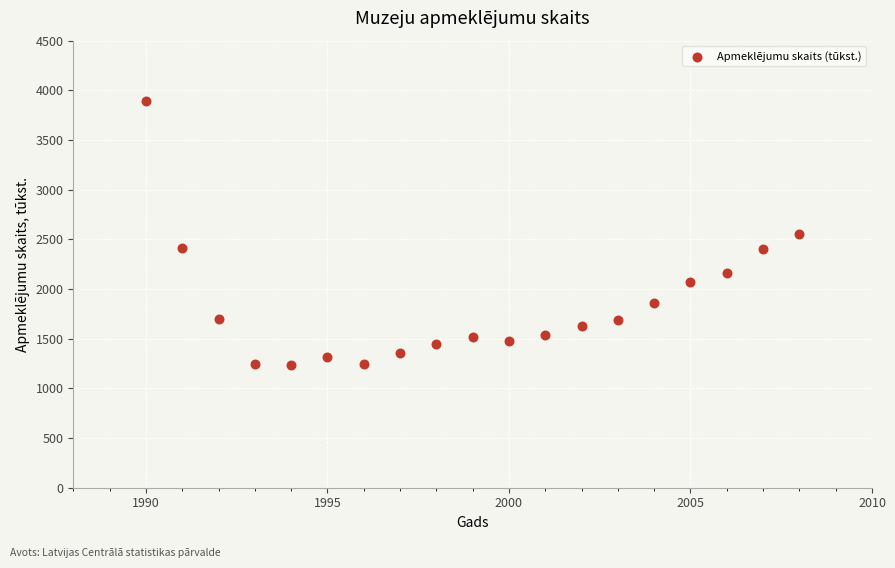

What is the range of X values (max minus min)?

18